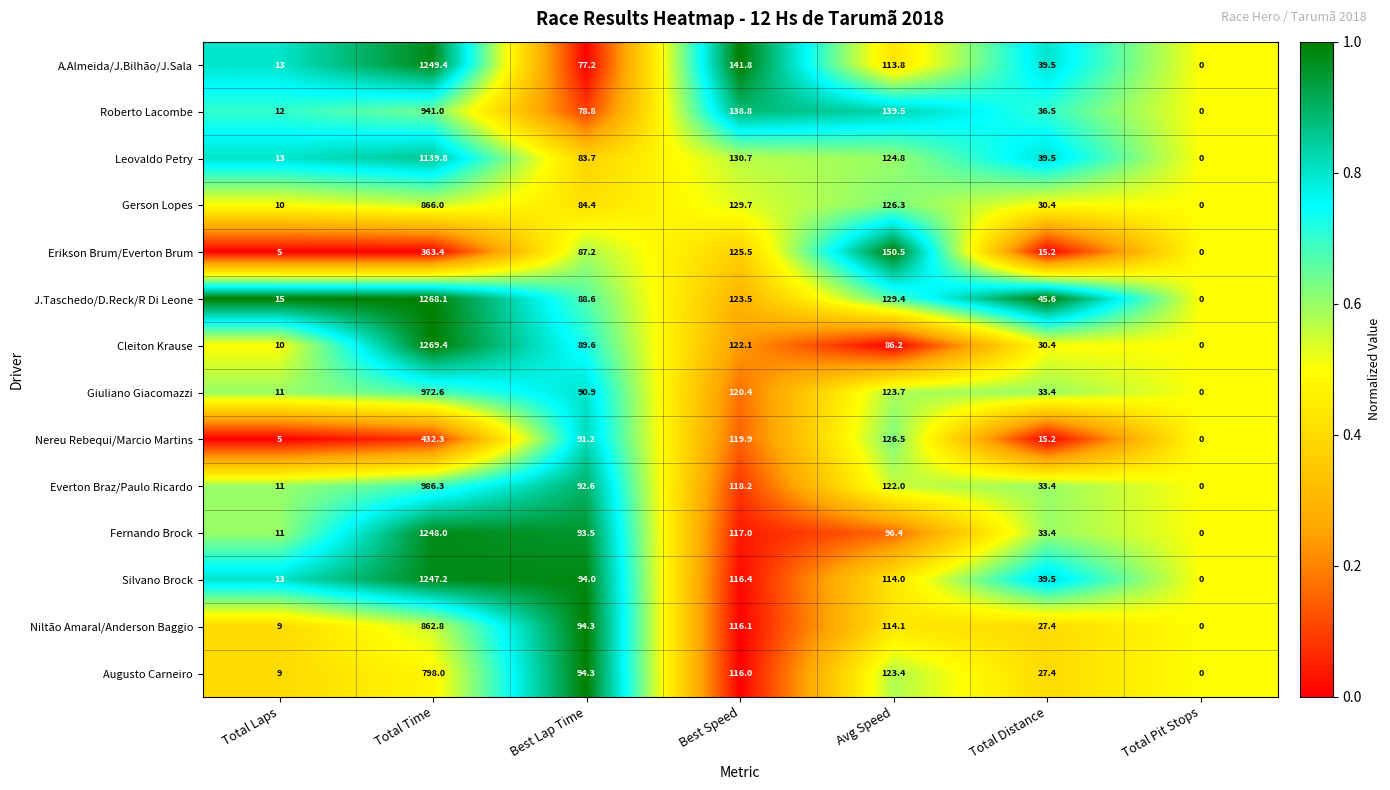

Which series has the largest total across all categories?

J.Taschedo/D.Reck/R Di Leone